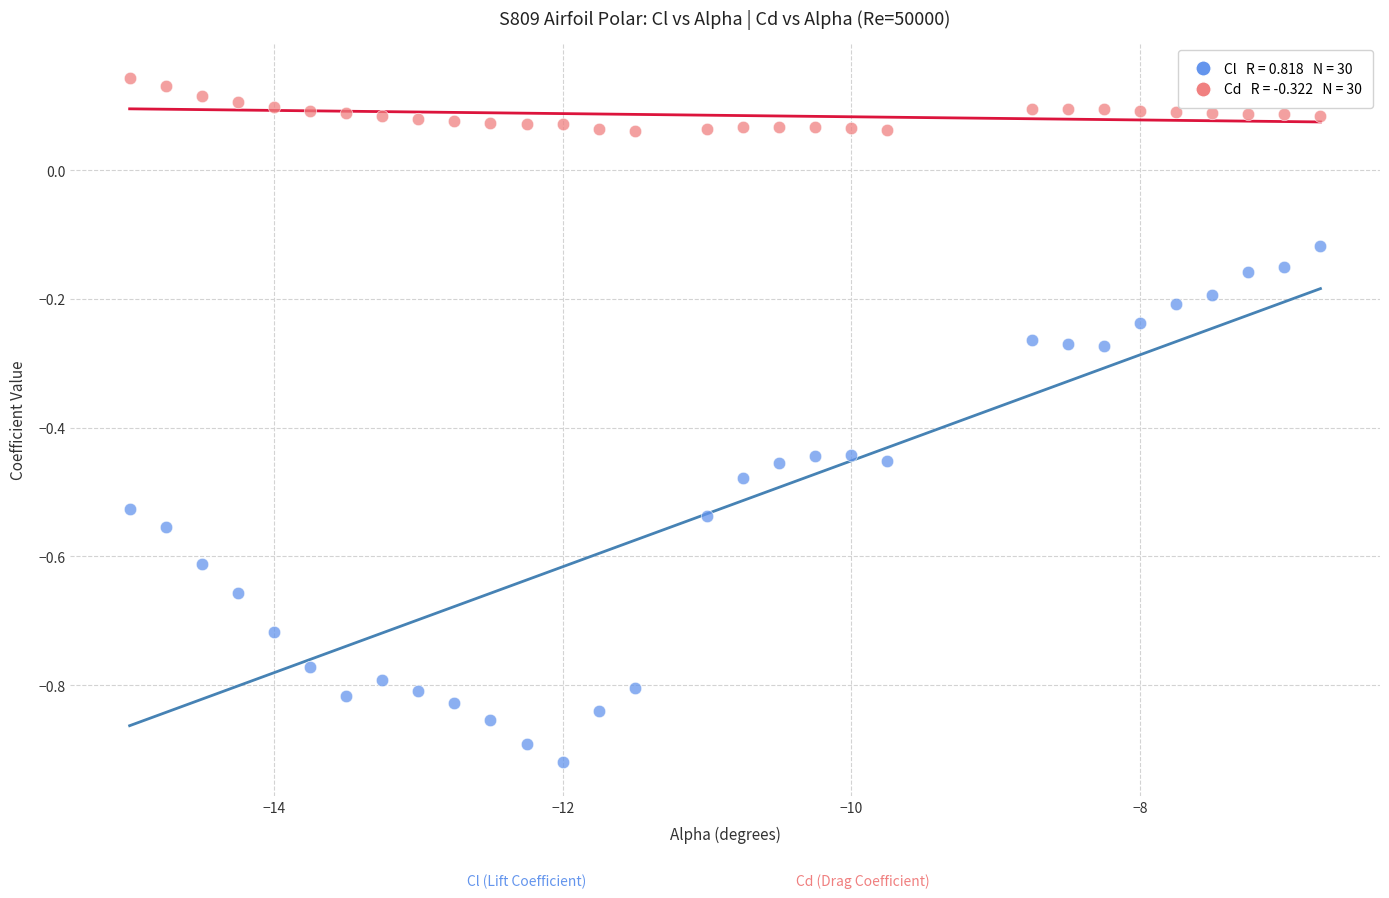

Across all data points, what is the range of Y values (max minus min)?

1.1